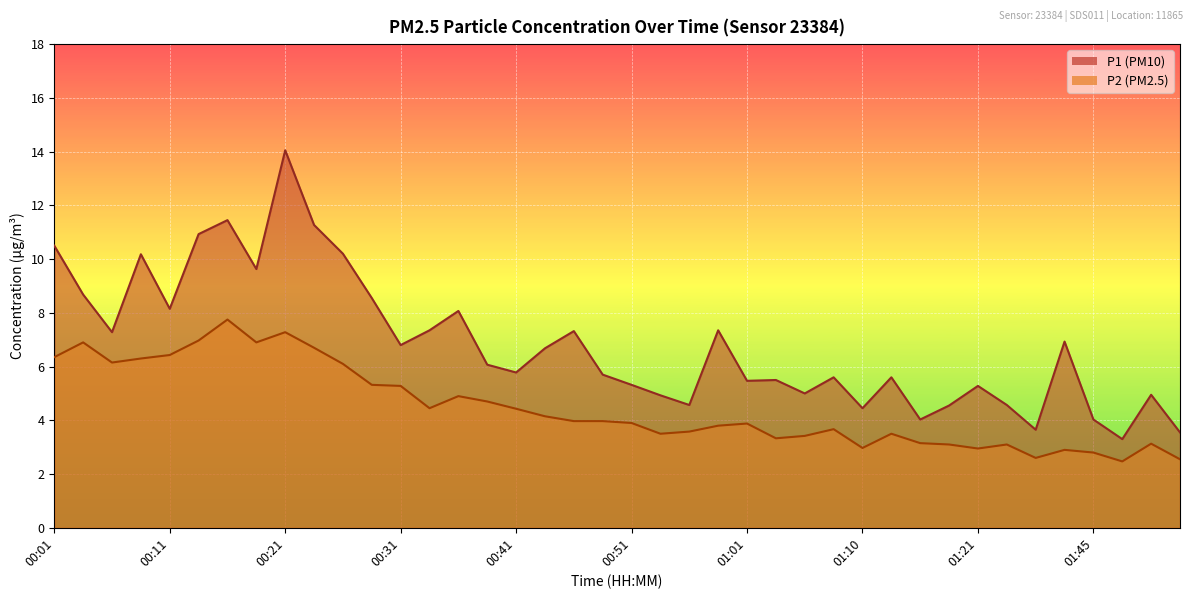

Reading left to right, transcribe all the data shown in this chart.

P1: 10.5	8.7	7.3	10.2	8.2	10.9	11.4	9.6	14.1	11.3	10.2	8.6	6.8	7.3	8.1	6.1	5.8	6.7	7.3	5.7	5.3	4.9	4.6	7.3	5.5	5.5	5.0	5.6	4.5	5.6	4.0	4.5	5.3	4.6	3.6	6.9	4.0	3.3	5.0	3.5
P2: 6.3	6.9	6.2	6.3	6.4	7.0	7.8	6.9	7.3	6.7	6.1	5.3	5.3	4.5	4.9	4.7	4.4	4.2	4.0	4.0	3.9	3.5	3.6	3.8	3.9	3.3	3.4	3.7	3.0	3.5	3.1	3.1	3.0	3.1	2.6	2.9	2.8	2.5	3.1	2.5